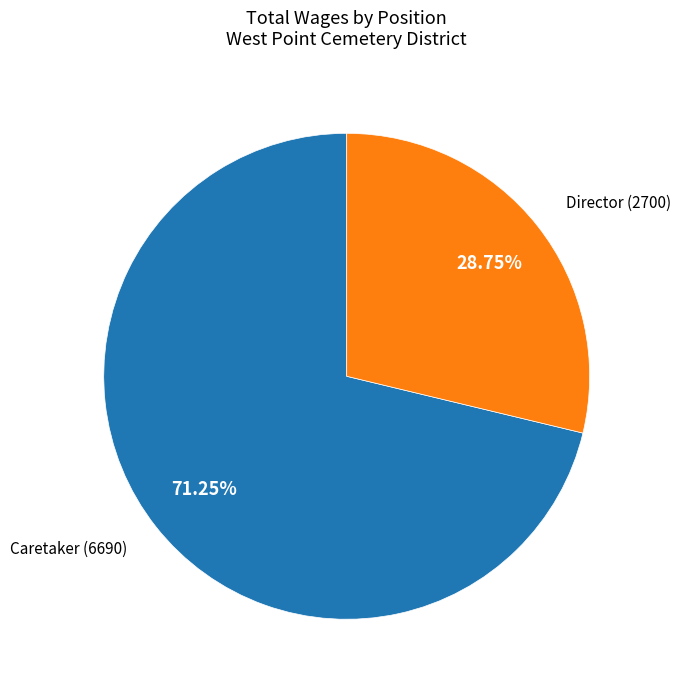

Does any single category account for the majority?

Yes